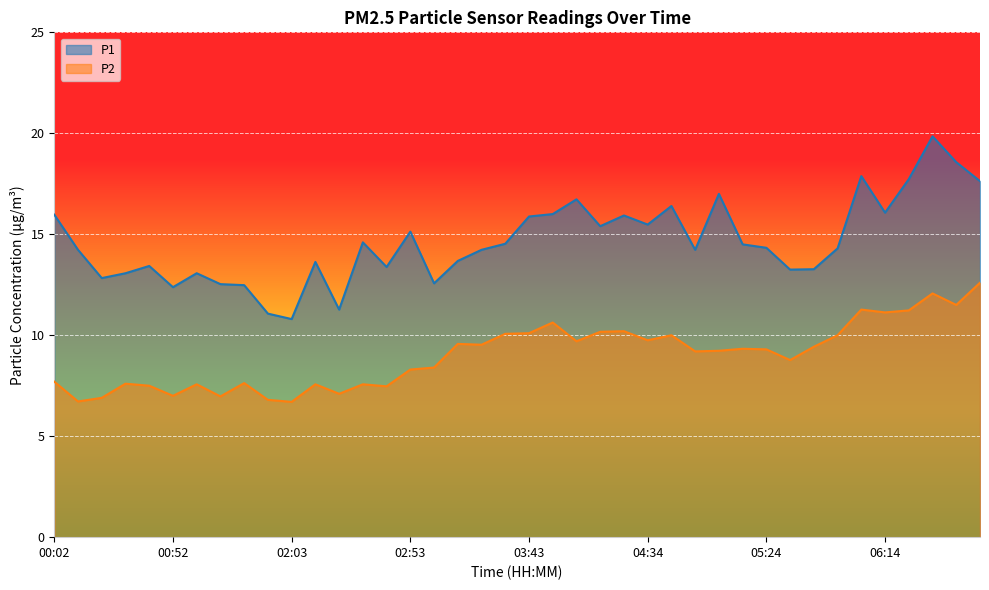

What is the difference between the highest and lowest values at 03:43?

5.8